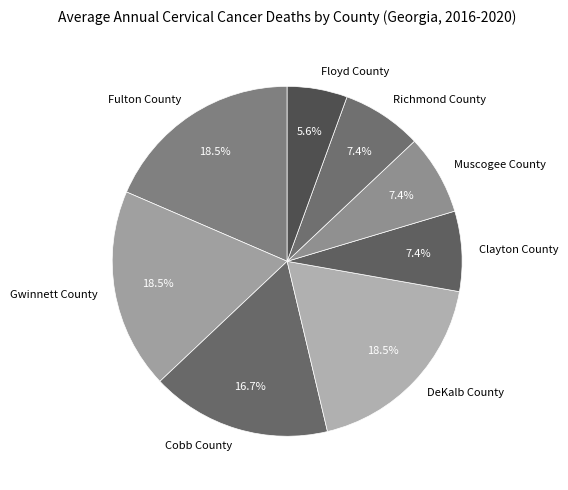

Does Richmond County represent more than half of the total?

No